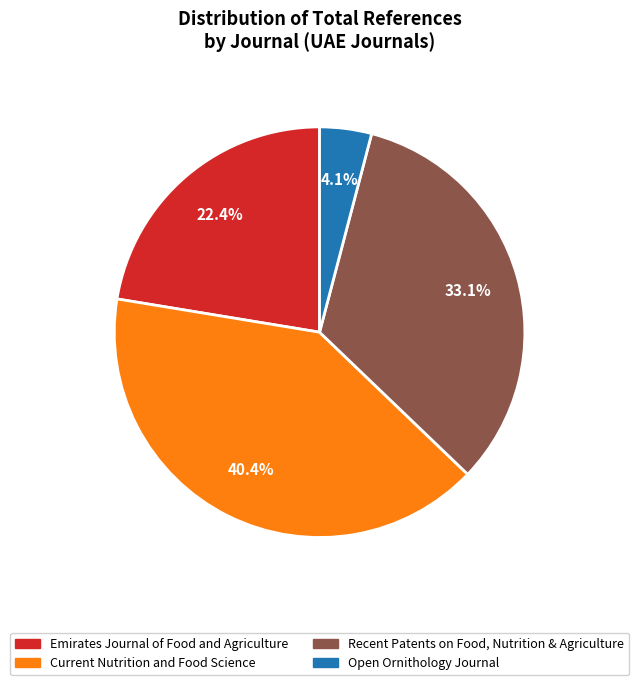

To the nearest percent, what is the difference between the Emirates Journal of Food and Agriculture and Recent Patents on Food, Nutrition & Agriculture slice percentages?

11%